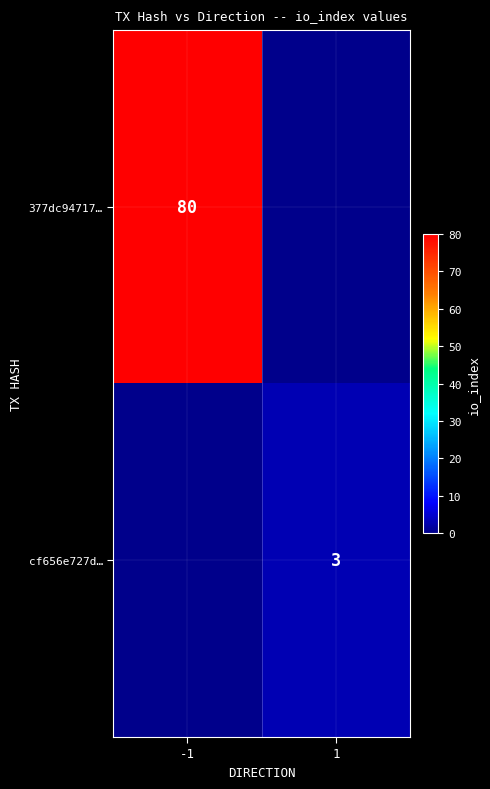

Is the value of cf656e727d… at 1 greater than the value of 377dc94717… at -1?

No